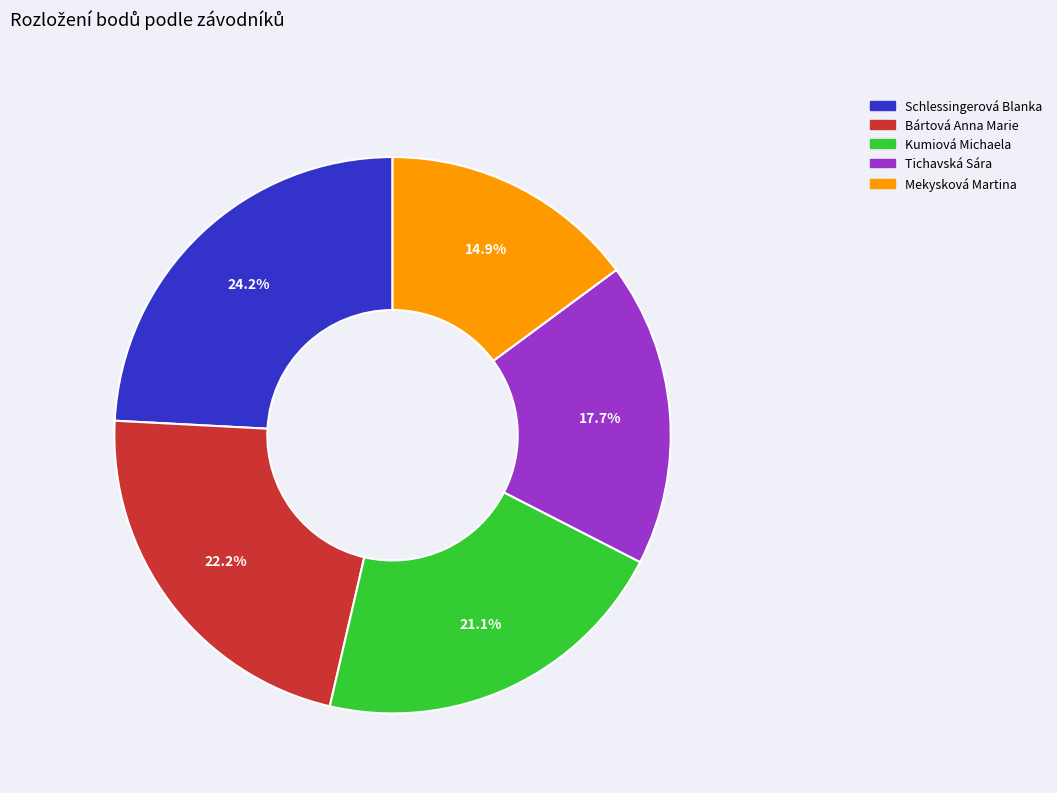

Rank the categories by value from lowest to highest.

Mekysková Martina, Tichavská Sára, Kumiová Michaela, Bártová Anna Marie, Schlessingerová Blanka